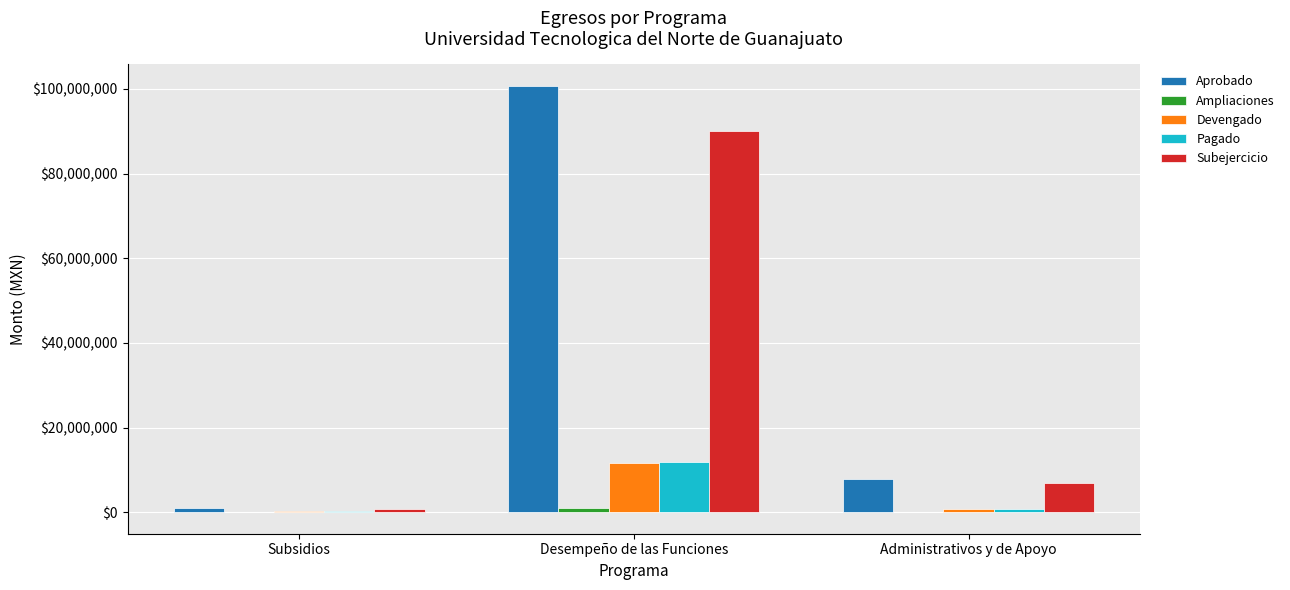

Which series has the widest spread of values?

Aprobado